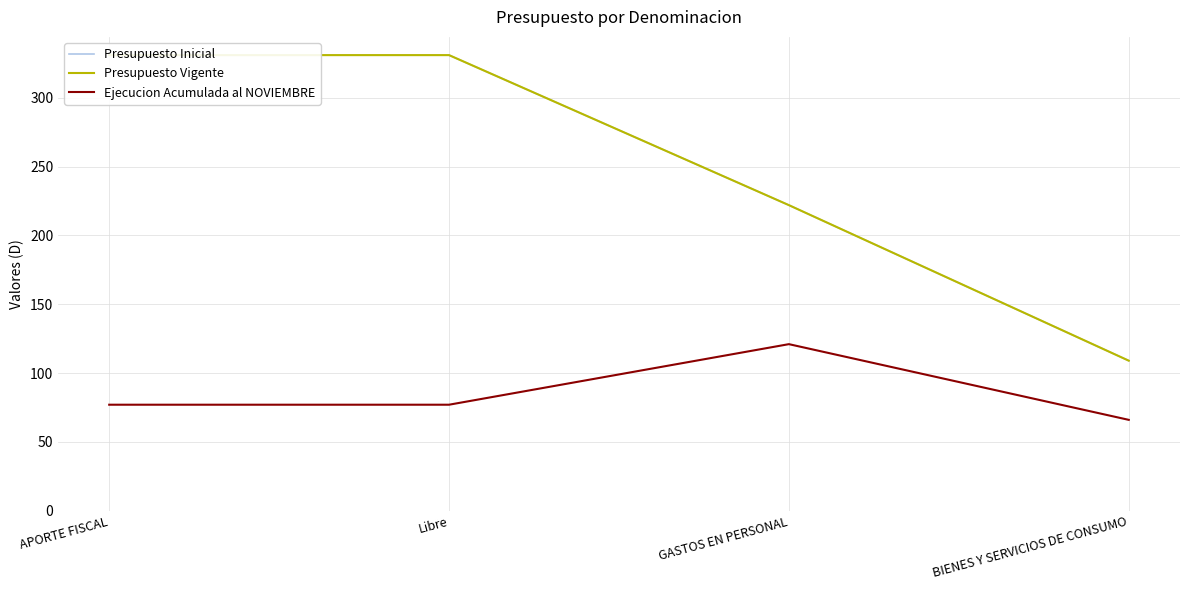

What is the sum of the Ejecucion Acumulada al NOVIEMBRE values at BIENES Y SERVICIOS DE CONSUMO and GASTOS EN PERSONAL?

187